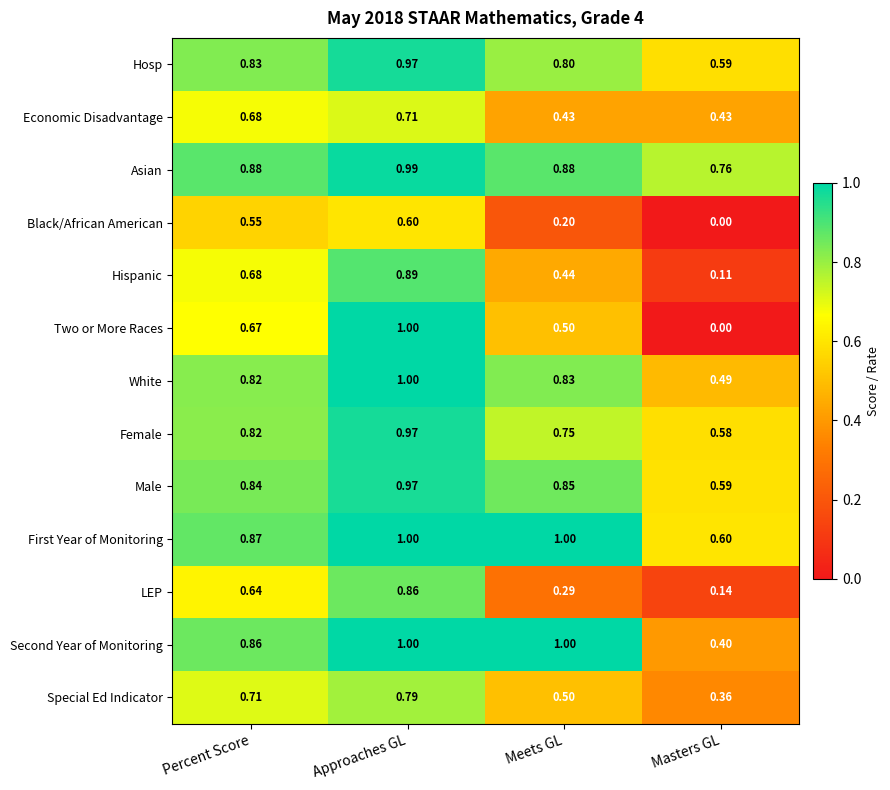

List the labels in order of Two or More Races value, smallest first.

Masters GL, Meets GL, Percent Score, Approaches GL